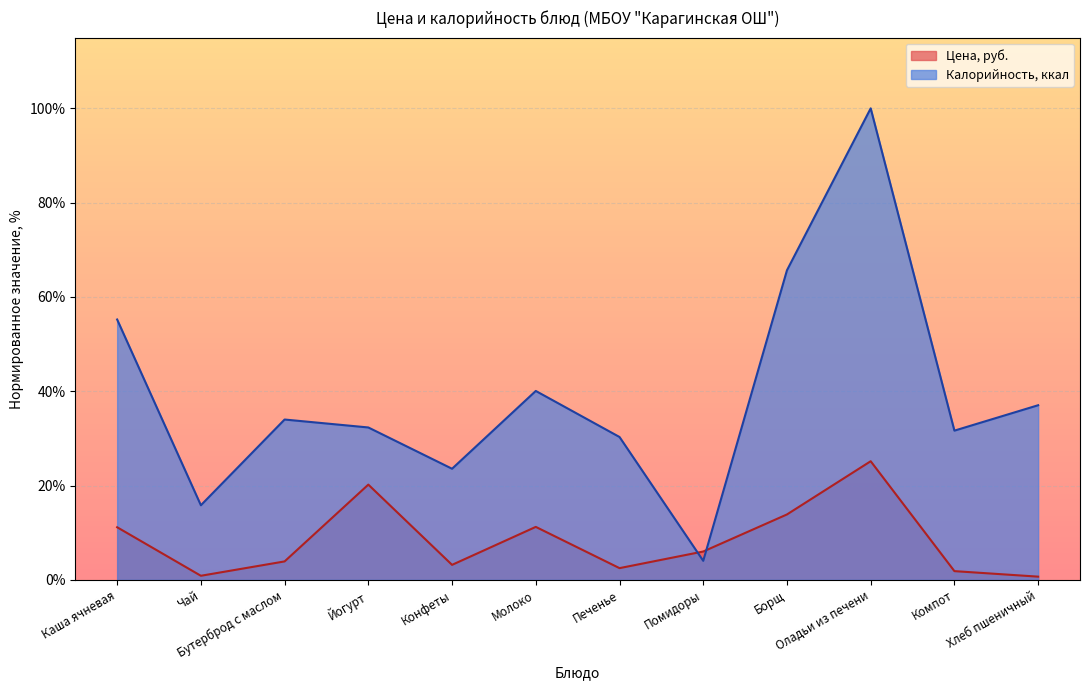

Rank the series by their average value, from lowest to highest.

Цена, руб., Калорийность, ккал